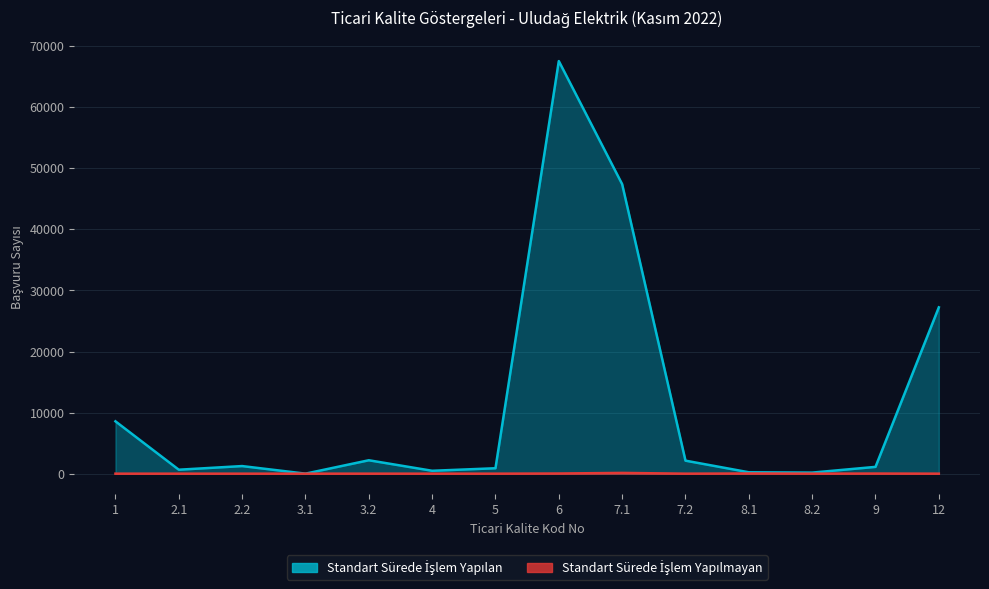

True or false: Standart Sürede İşlem Yapılan and Standart Sürede İşlem Yapılmayan intersect in this chart.

False